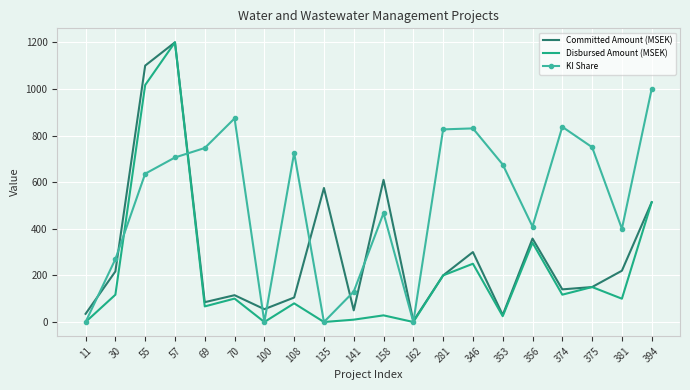

Is the value of Committed Amount (MSEK) at 55 greater than the value of Disbursed Amount (MSEK) at 158?

Yes